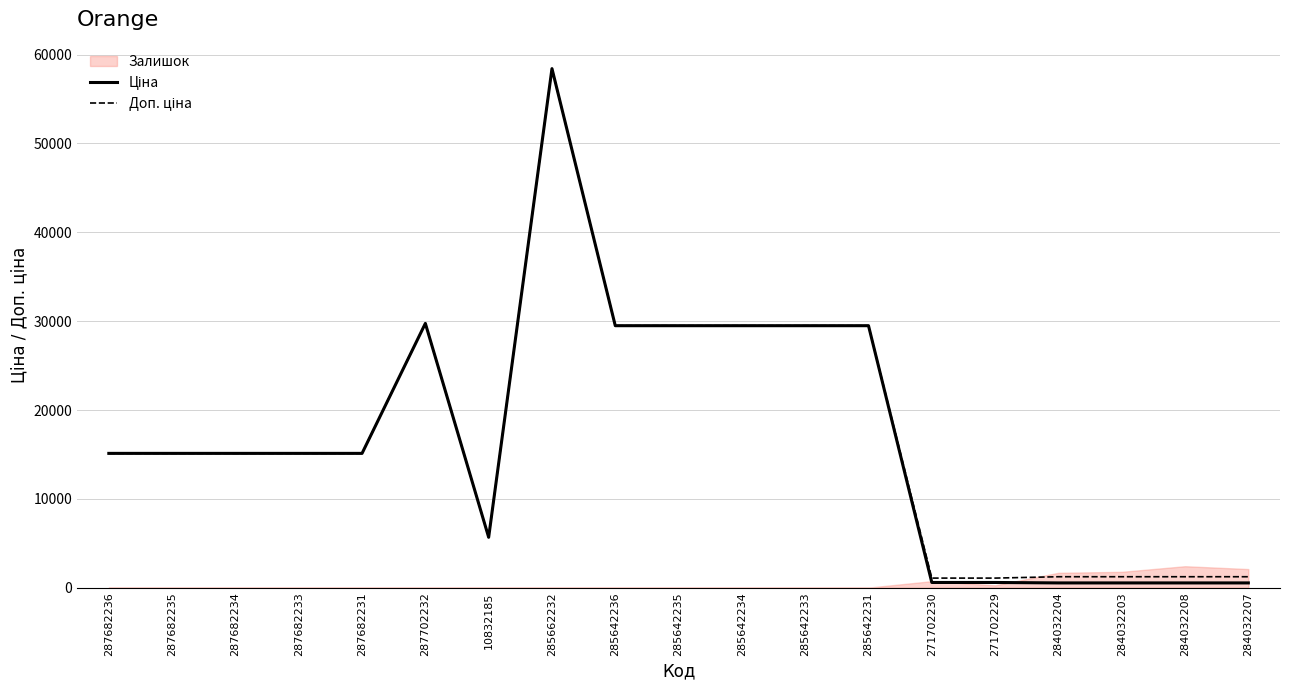

Which has a higher value, 287682235 or 285642235?

285642235